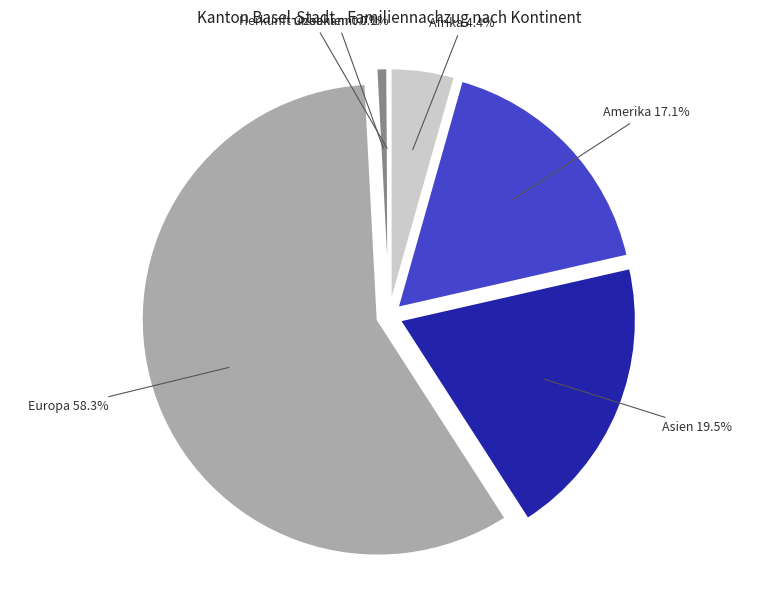

How many slices are in this pie chart?

6